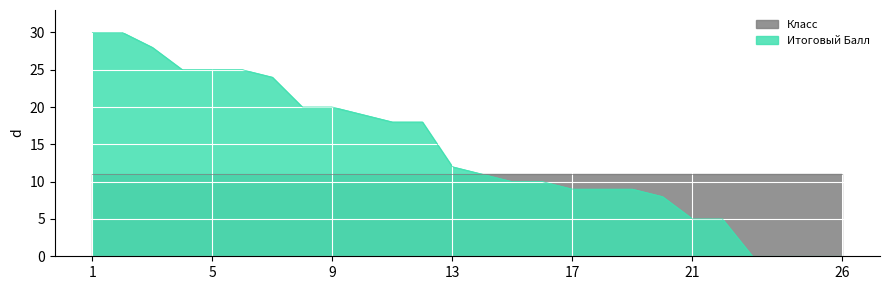

Does the chart display data point markers on the line(s)?

No